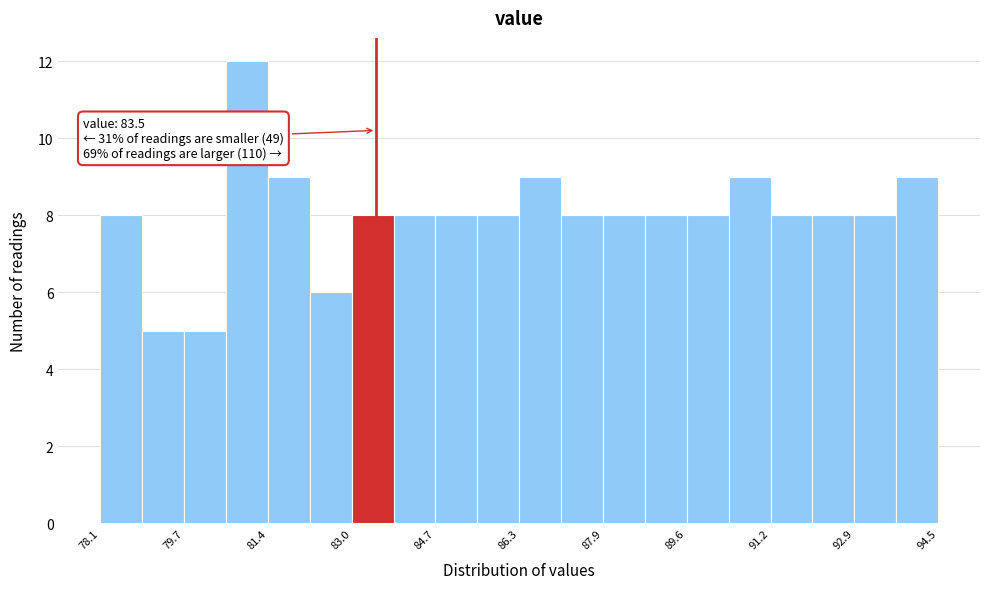

Which range on the x-axis has the tallest bar?

80.56 to 81.38